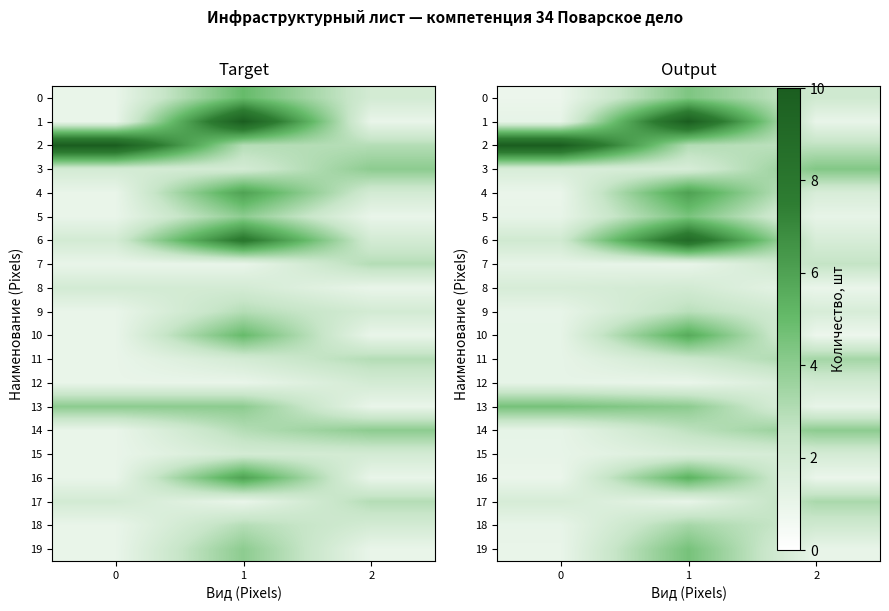

Rank the series by their maximum value, from highest to lowest.

row_1, row_2, row_6, row_4, row_10, row_16, row_19, row_13, row_5, row_0, row_3, row_14, row_11, row_18, row_17, row_9, row_7, row_8, row_12, row_15